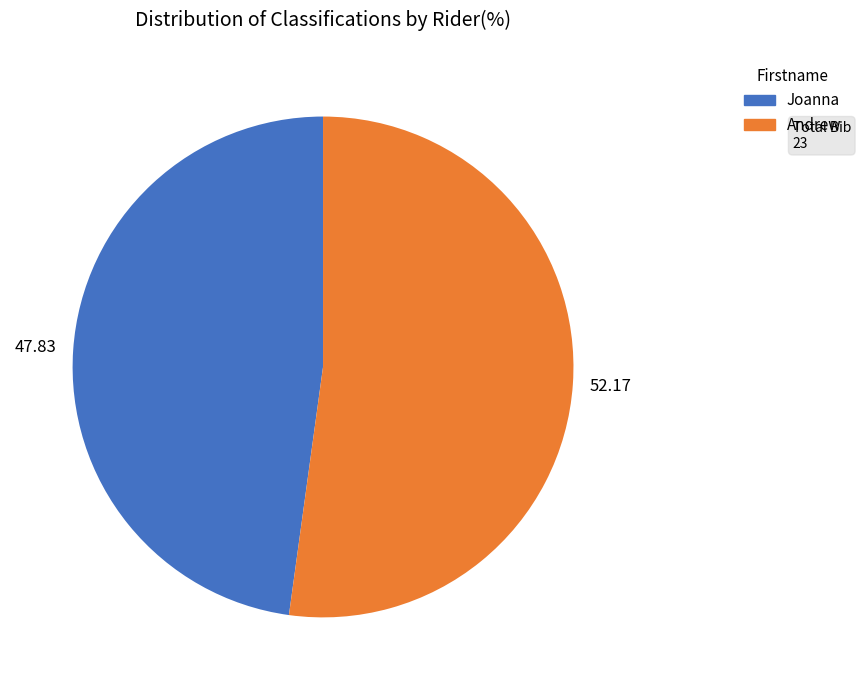

Which slice is the largest?

Andrew